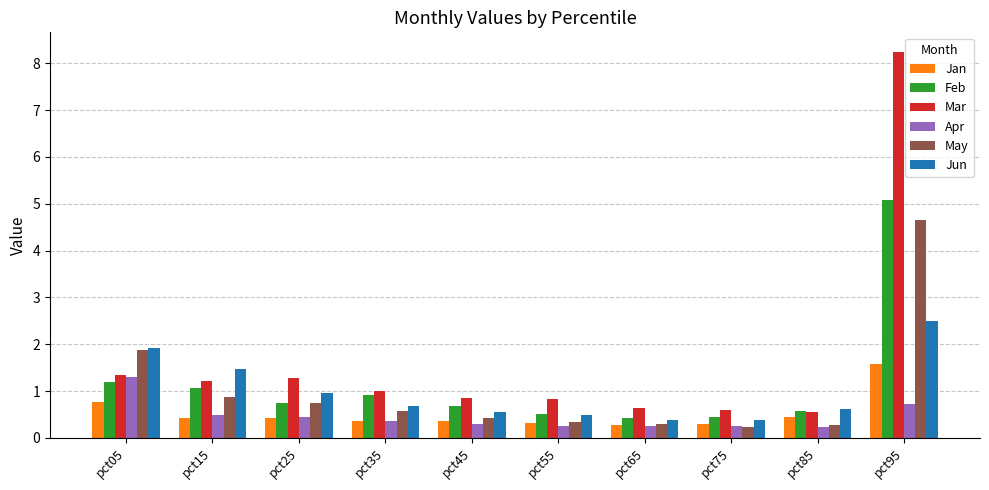

What is the difference between the highest and lowest values at pct35?

0.6